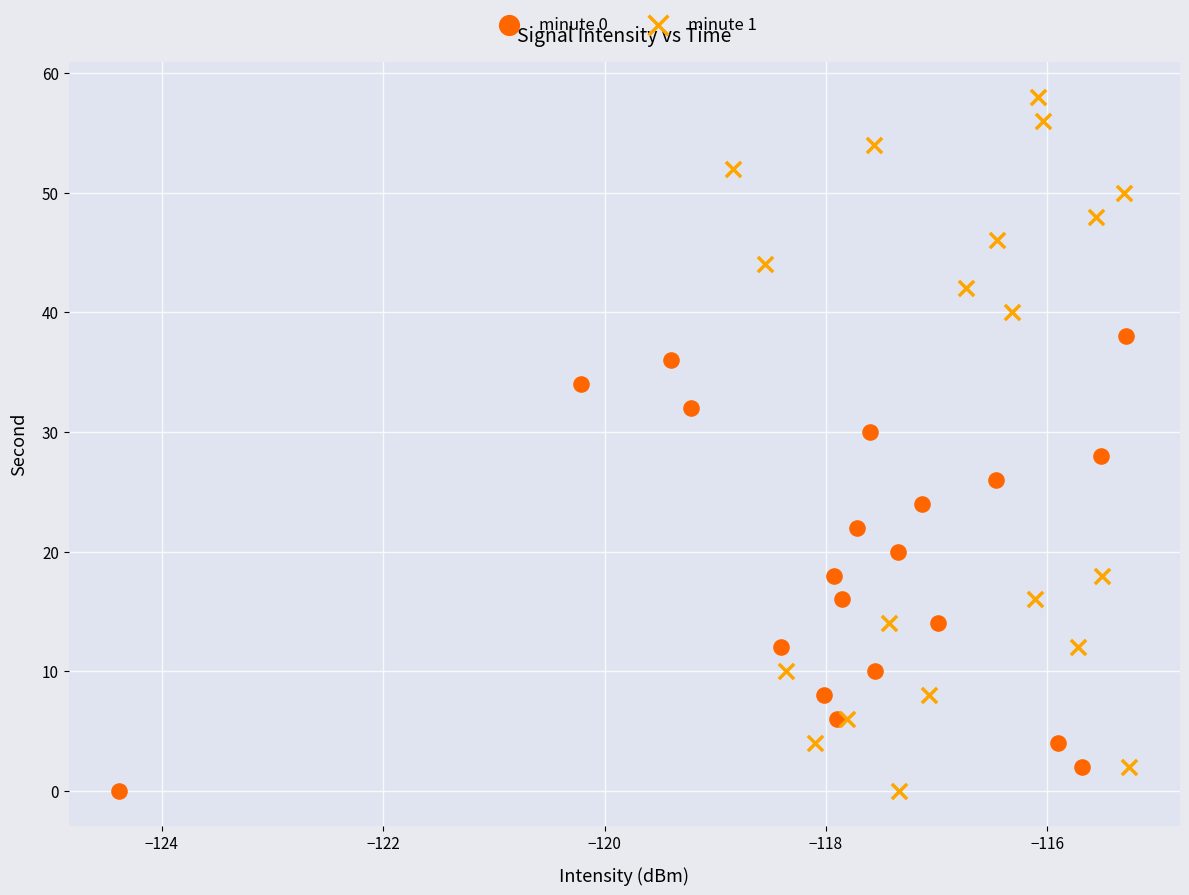

Which series has the widest spread of Y values?

minute 1